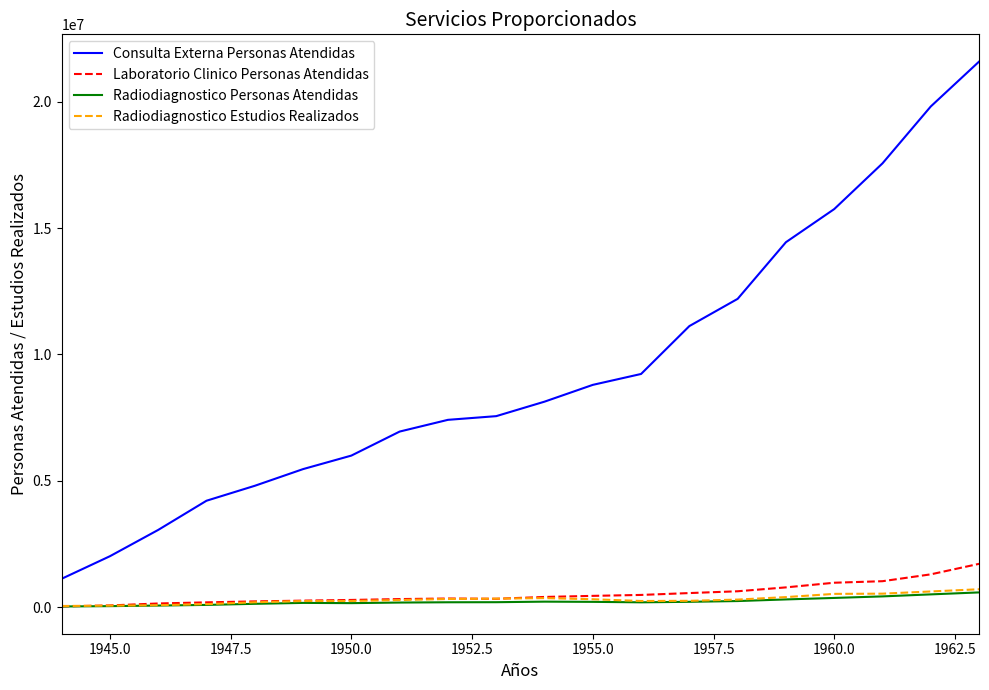

Which series has the largest total across all categories?

Consulta Externa Personas Atendidas